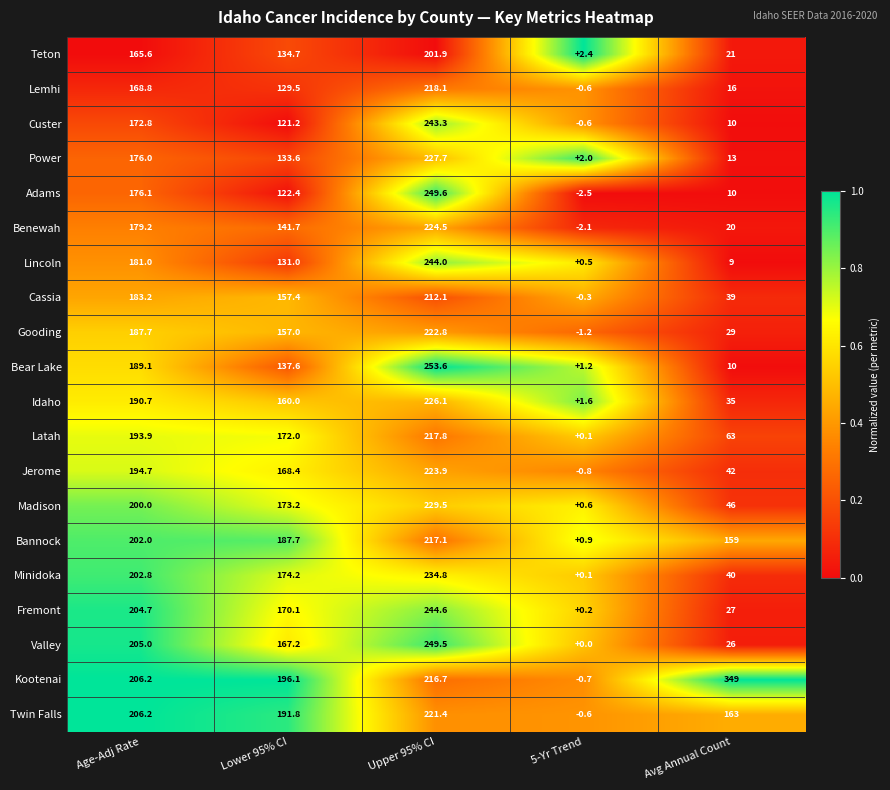

What is the maximum value shown in the chart?

349.0